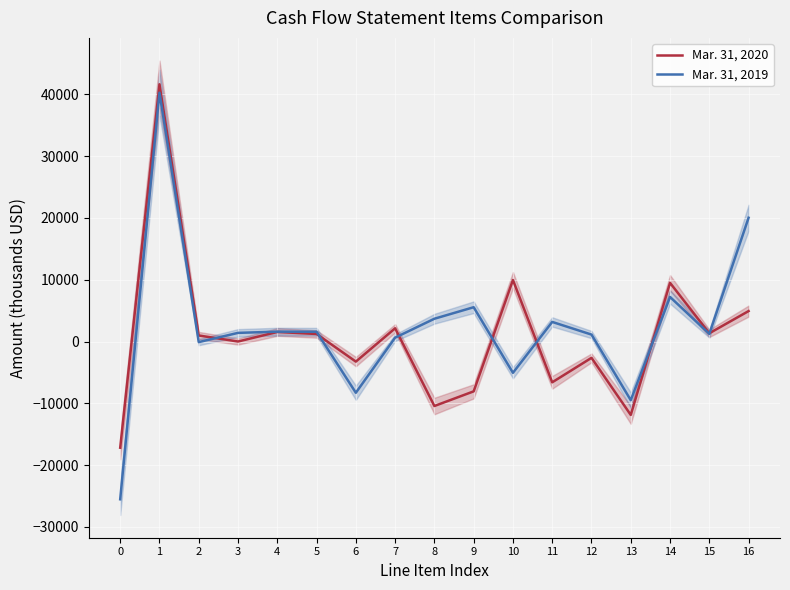

At which category does Mar. 31, 2020 reach its first local valley?

3